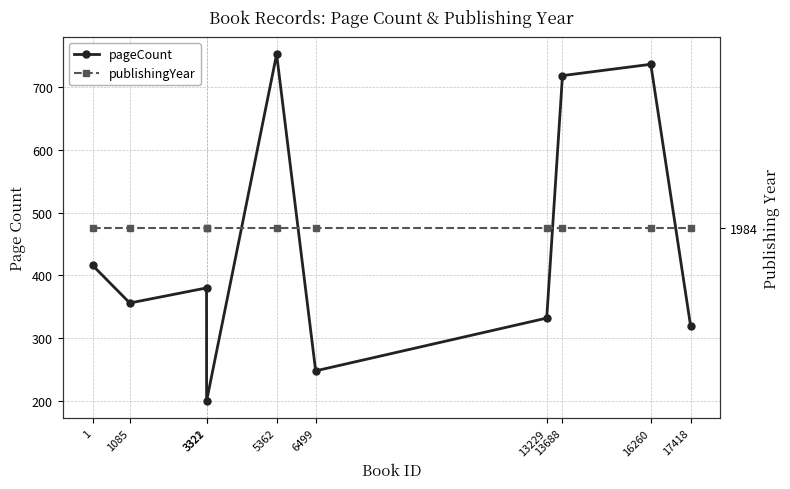

Reading left to right, list all the values displayed in this chart.

pageCount: 416	356	380	200	752	248	332	718	736	320
publishingYear: 1984	1984	1984	1984	1984	1984	1984	1984	1984	1984